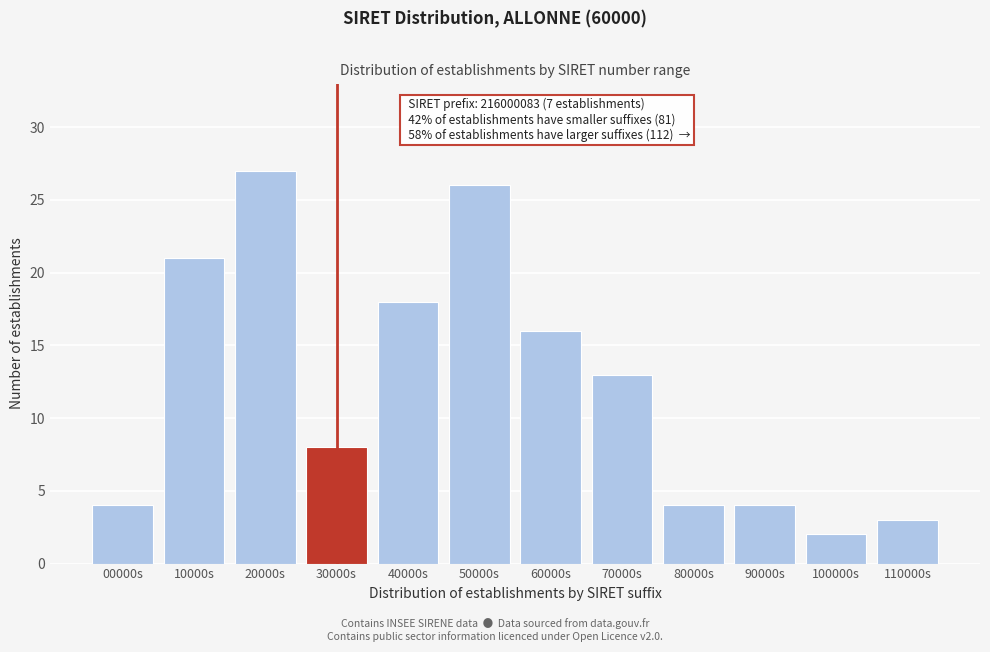

Reading left to right, extract all data points from this chart.

00000s=4	10000s=21	20000s=27	30000s=8	40000s=18	50000s=26	60000s=16	70000s=13	80000s=4	90000s=4	100000s=2	110000s=3